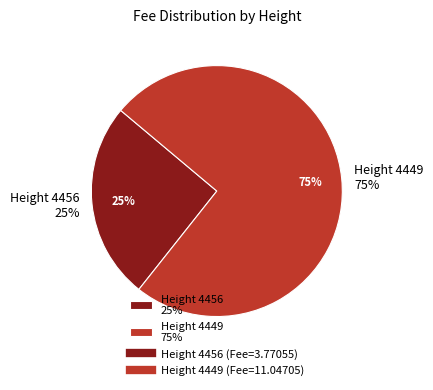

What is the total percentage of 4456 and 4449?

100.0%